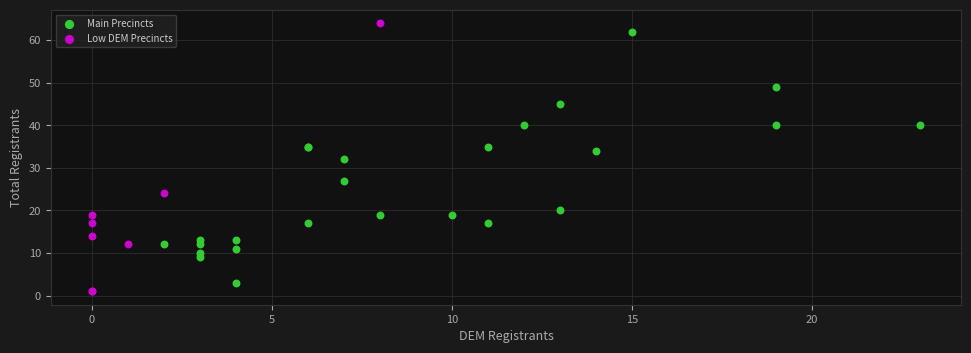

Which series has the largest Y range (max minus min)?

Low DEM Precincts